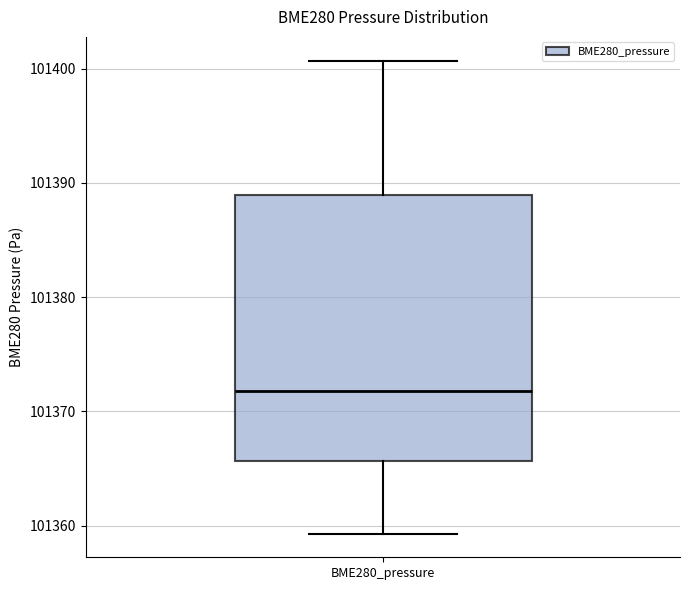

Read this box plot against the y-axis: the position of the median line, the range covered by the box, and the ends of both whiskers. The values are not printed on the chart, so give them approximately, as read against the axis.

median 101372, box 101366 to 101389, whiskers 101359 to 101401